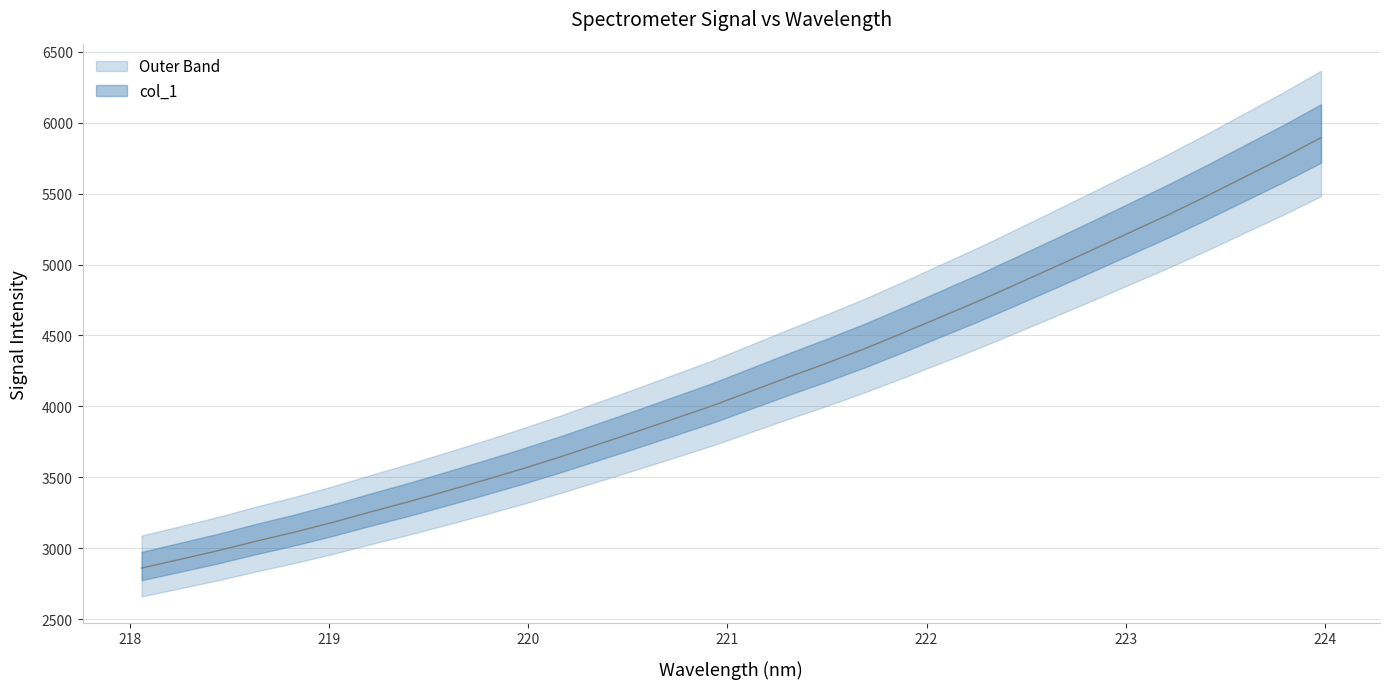

List the labels in order of value, smallest first.

218.0596, 218.2508, 218.442, 218.6332, 218.8244, 219.0156, 219.2067, 219.3979, 219.589, 219.7801, 219.9712, 220.1623, 220.3533, 220.5444, 220.7354, 220.9264, 221.1174, 221.3083, 221.4993, 221.6902, 221.8812, 222.0721, 222.263, 222.4538, 222.6447, 222.8355, 223.0264, 223.2172, 223.408, 223.5987, 223.7895, 223.9802